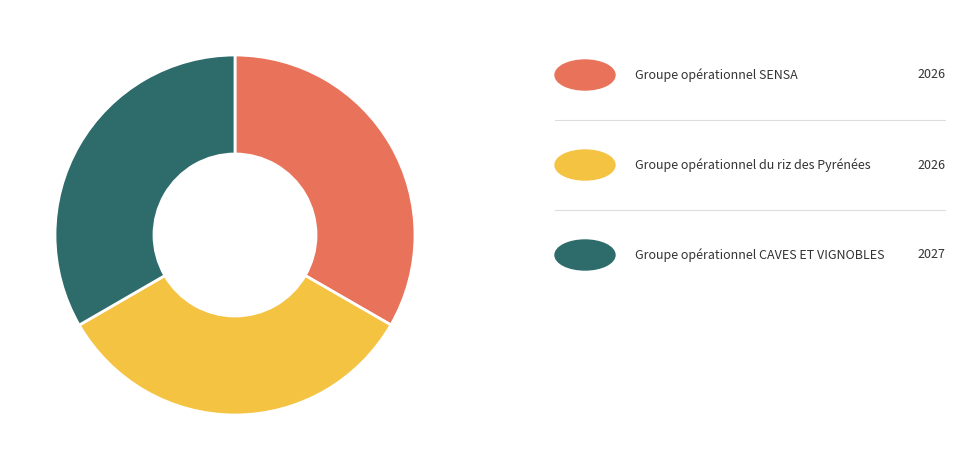

Is there any slice that represents more than half of the pie?

No